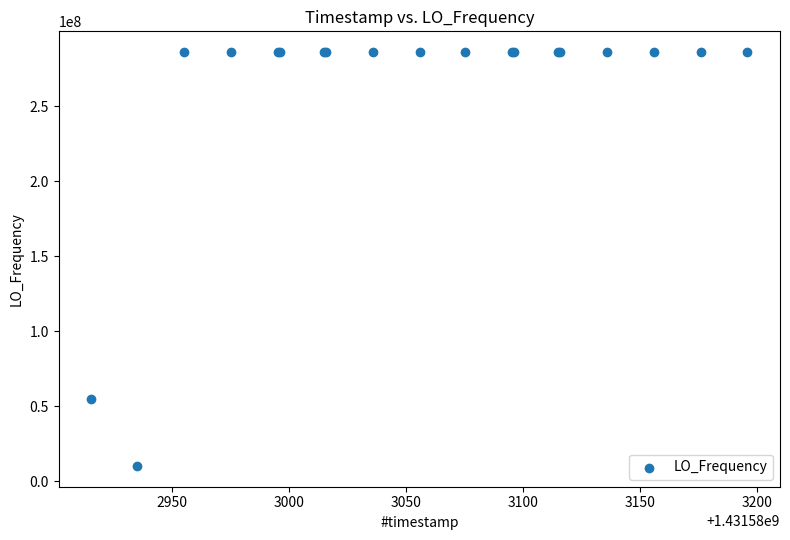

What Y value in the scatter plot is closest to 148023497?

54729314.4